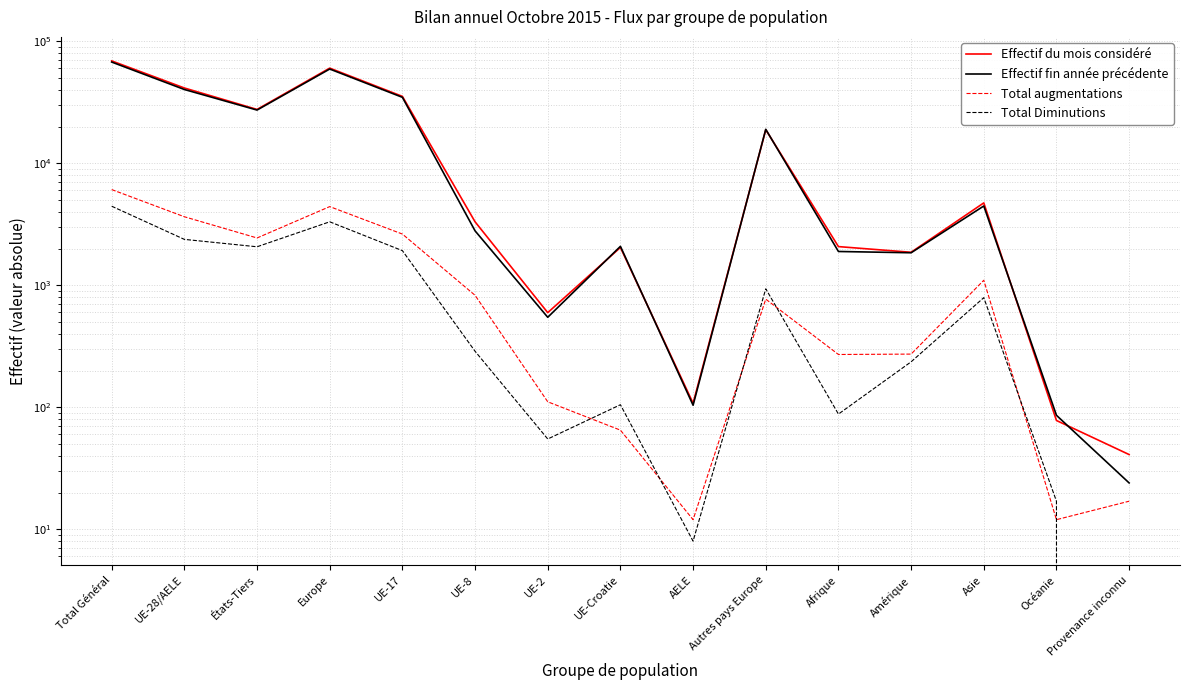

How many interior local valleys does the Total augmentations series have?

4